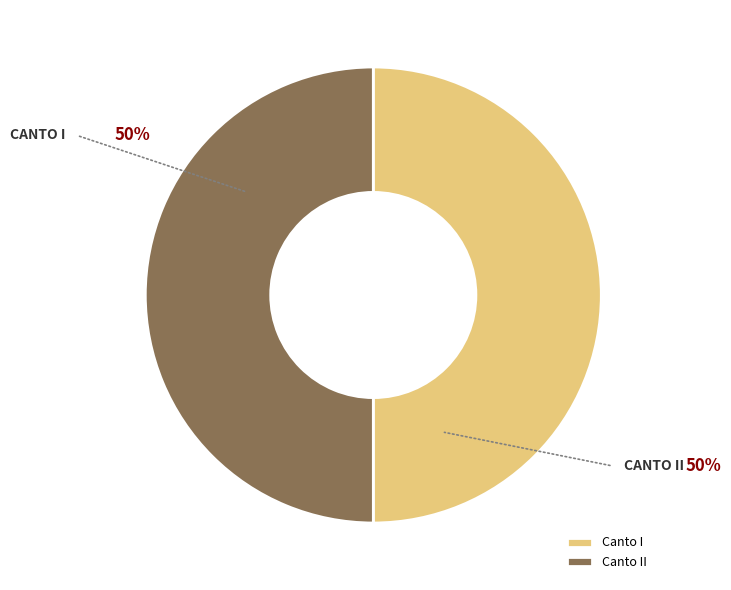

Is it true that Canto I is 50% of the pie?

True